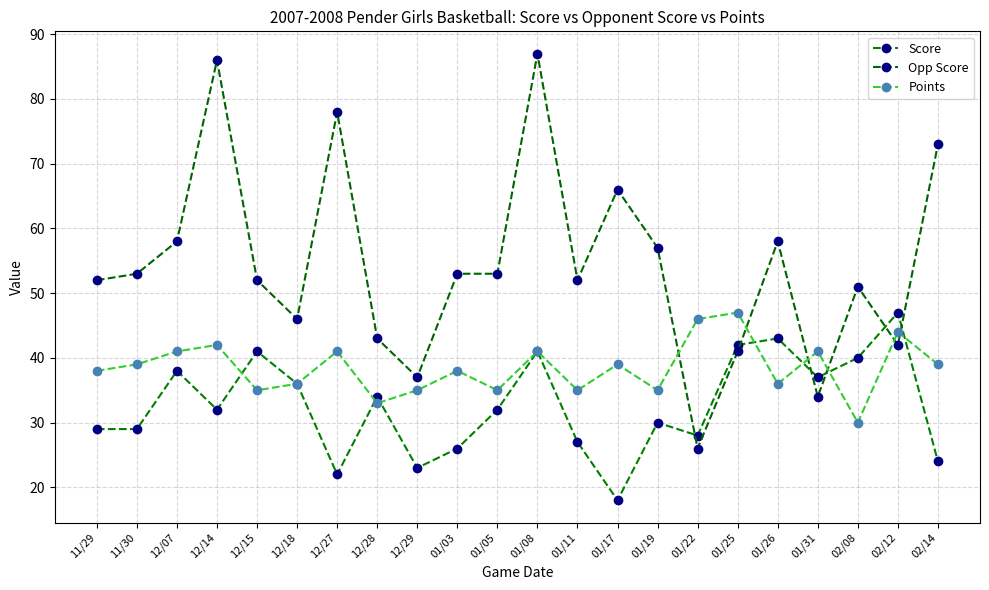

What is the label of the 11th point from the right?

01/08